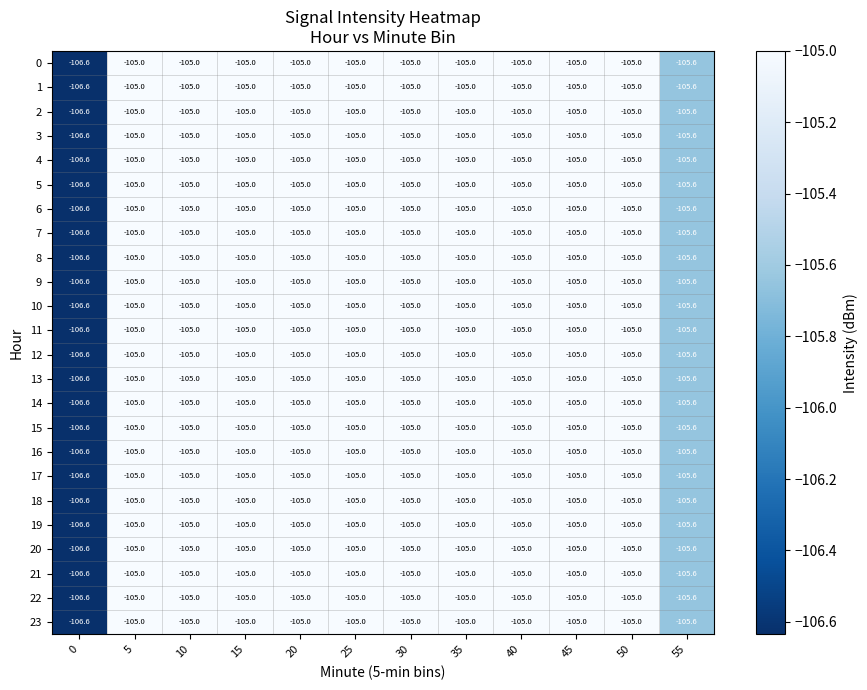

What is the total value across all series at 15?

-2520.0